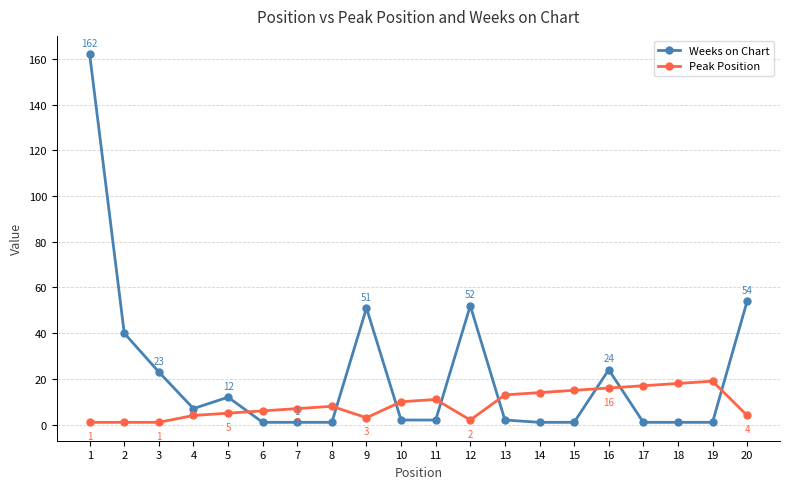

Count the number of data series in this chart.

2